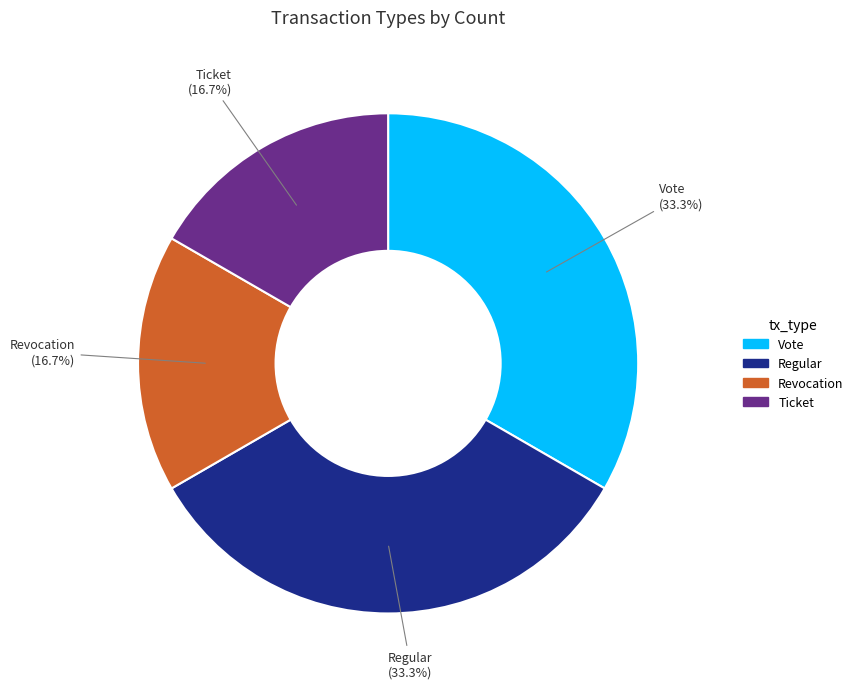

Is there any slice that represents more than half of the pie?

No